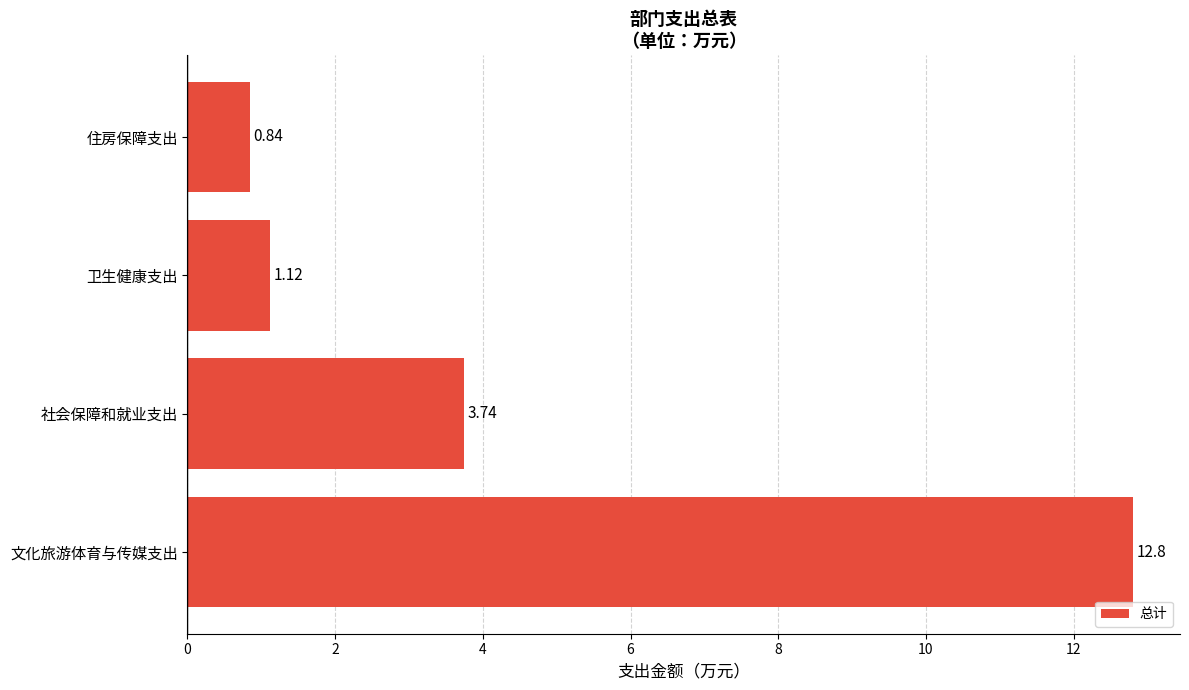

Rank the categories by value from lowest to highest.

住房保障支出, 卫生健康支出, 社会保障和就业支出, 文化旅游体育与传媒支出